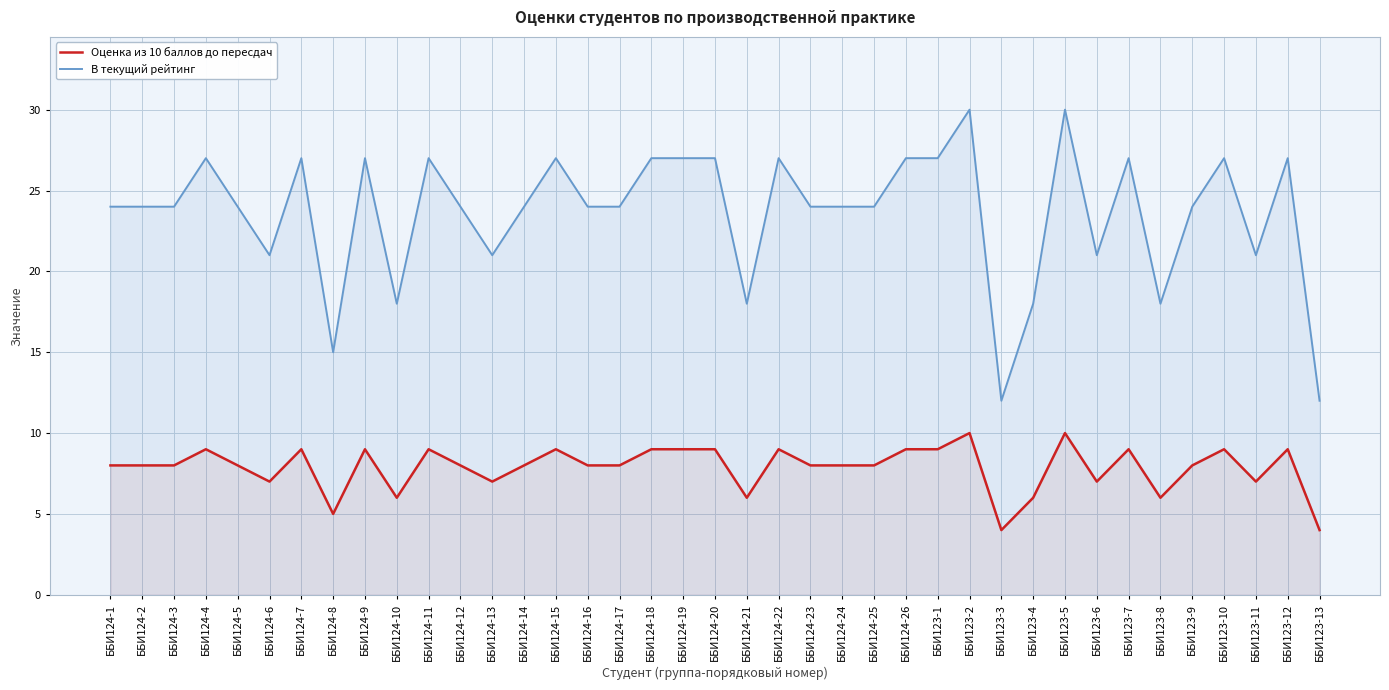

How many categories are shown in the chart?

39